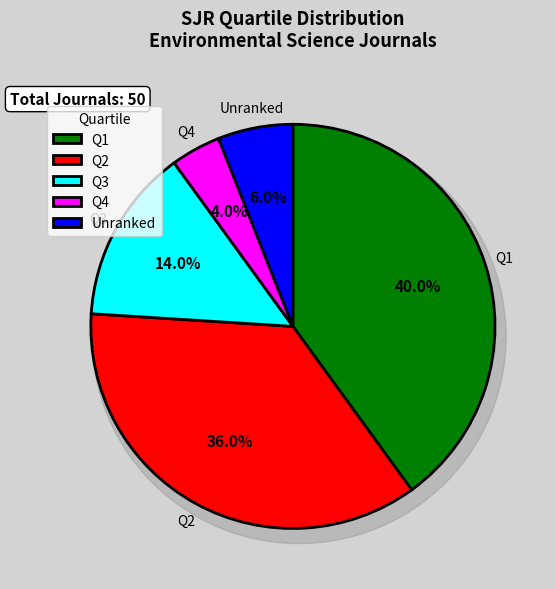

What percentage is NOT represented by Q3?

86.0%